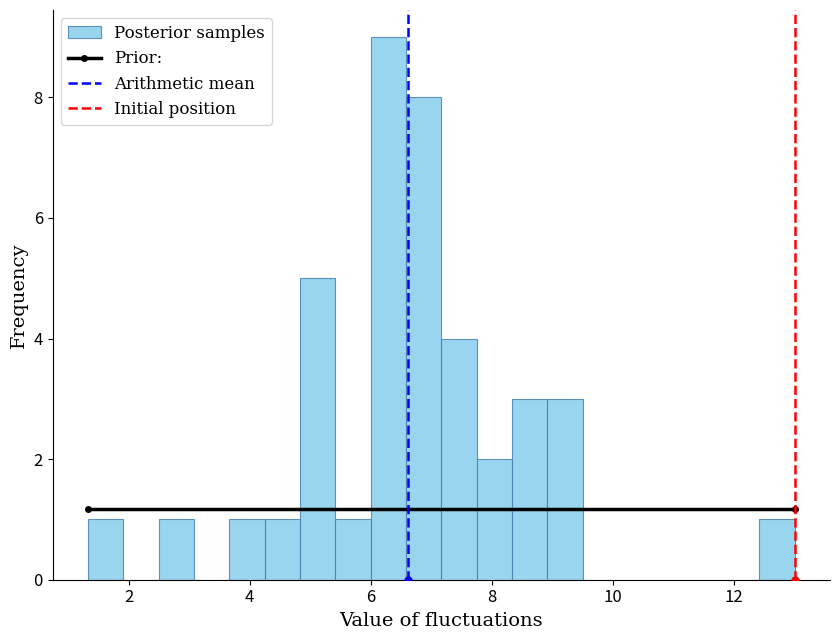

Read against the x-axis, roughly where is the centre of the tallest bar?

6.2